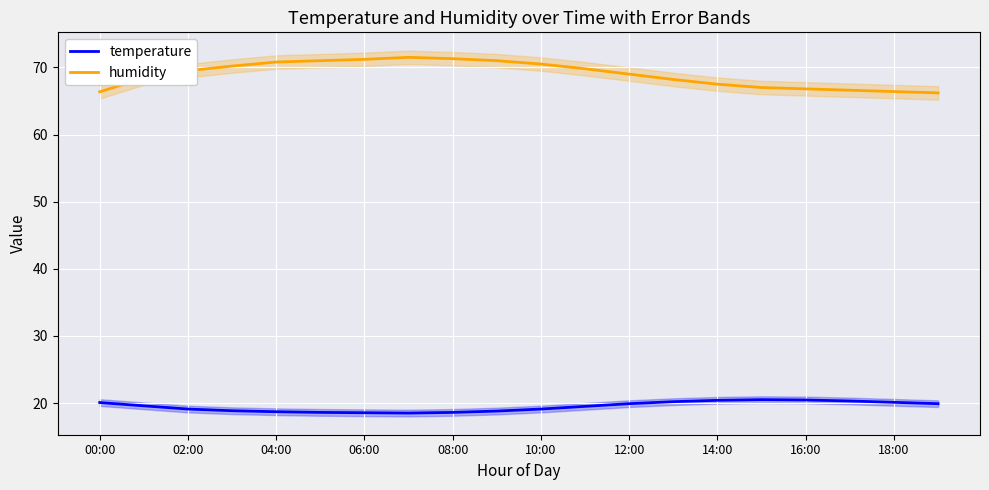

What is the maximum value shown in the chart?

71.5